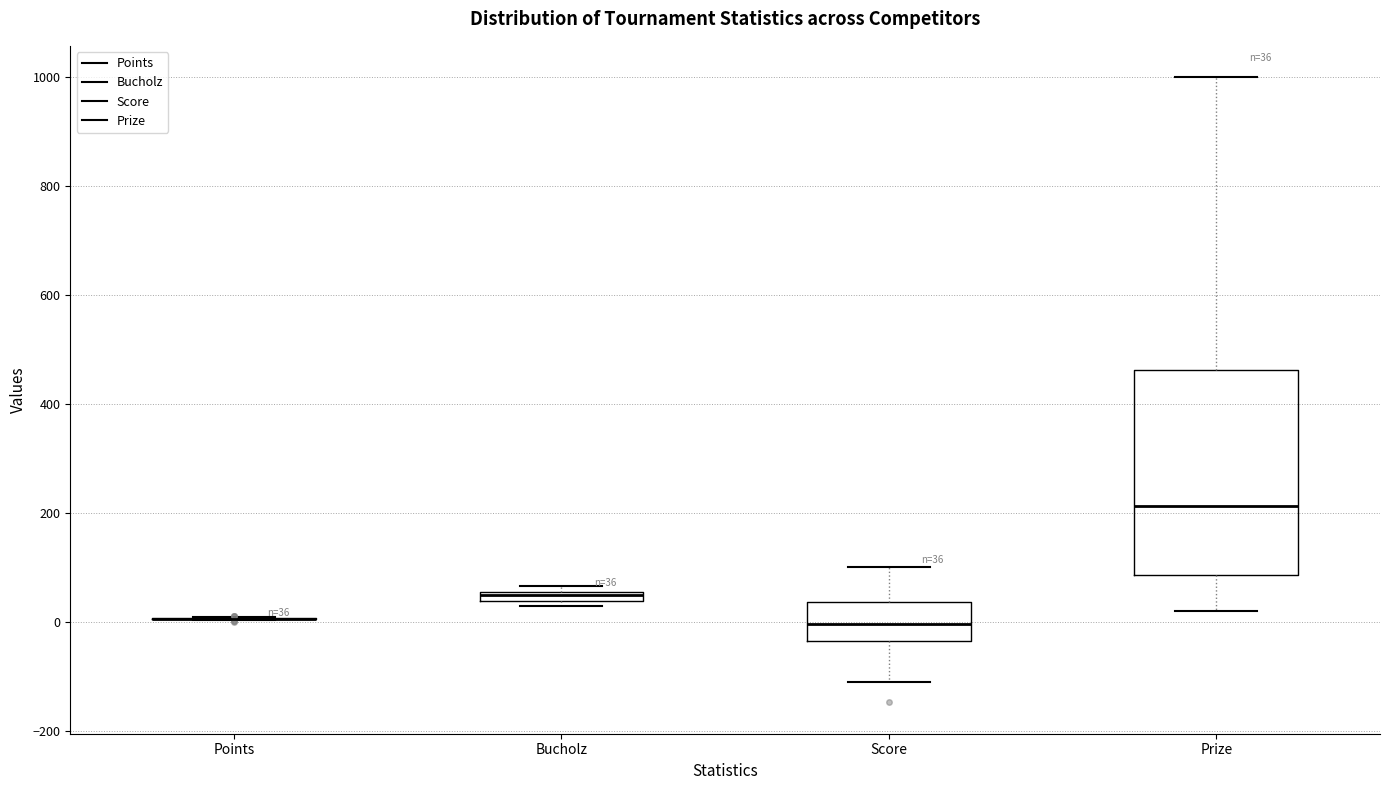

Which box is the tallest, from its lower edge to its upper edge?

Prize